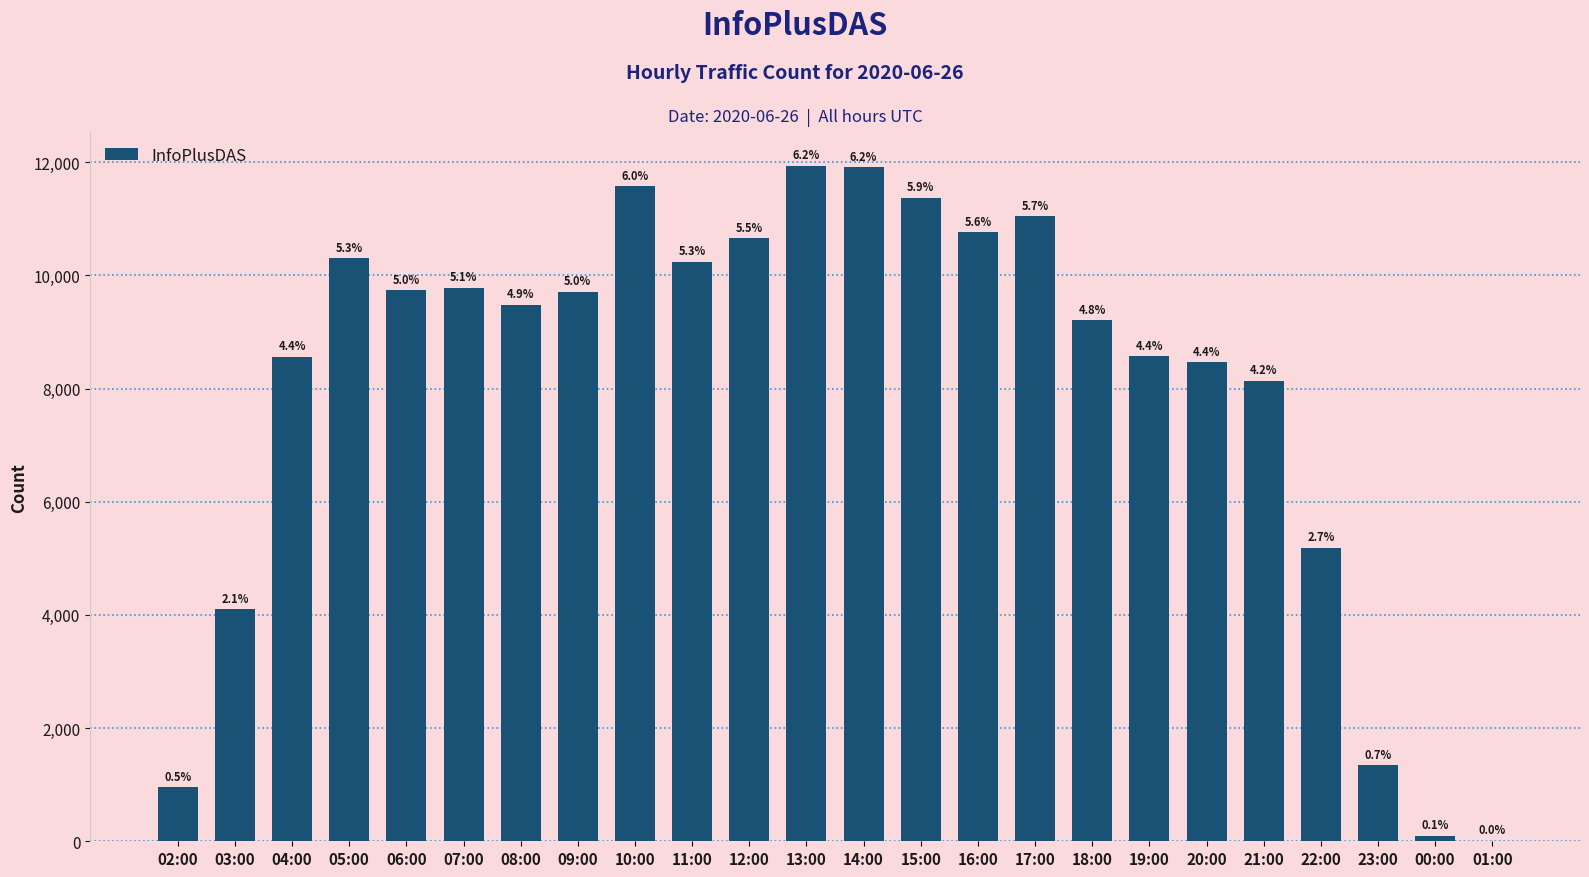

Where is the data nearest to the value 5973?

22:00